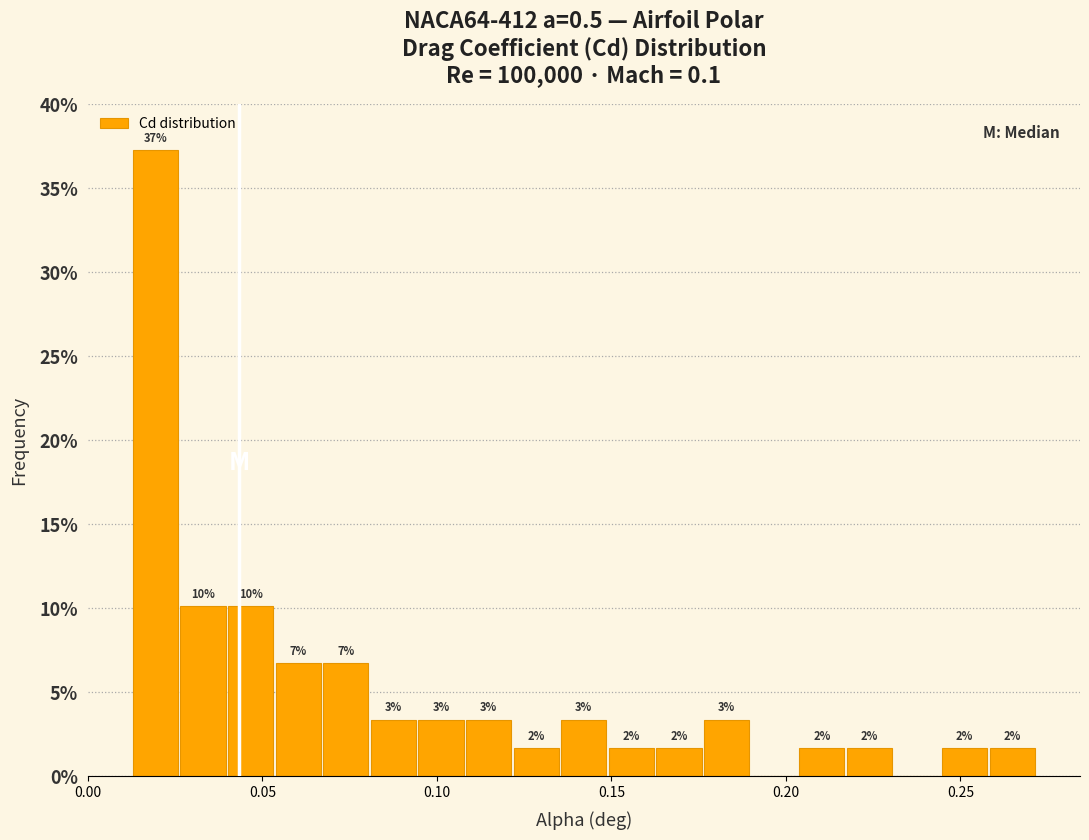

Read against the x-axis, roughly where is the centre of the tallest bar?

0.020